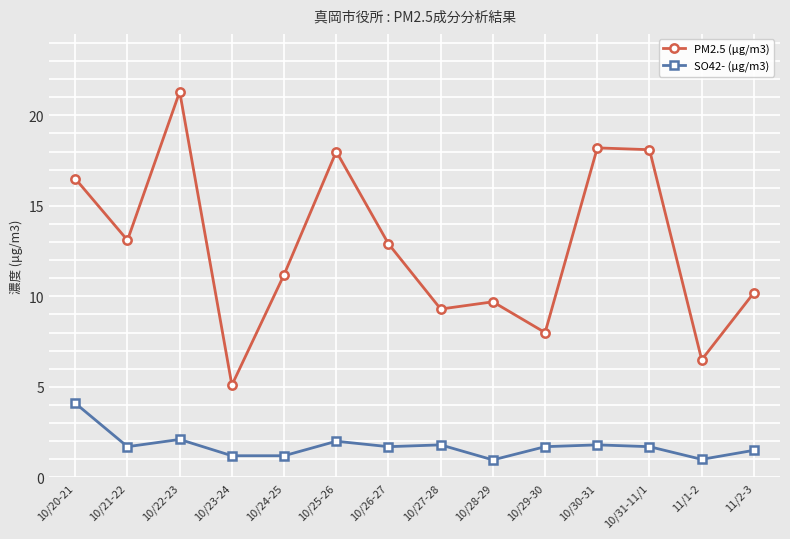

What is the difference between the maximum and second lowest values in the PM2.5 (μg/m3) series?

14.8